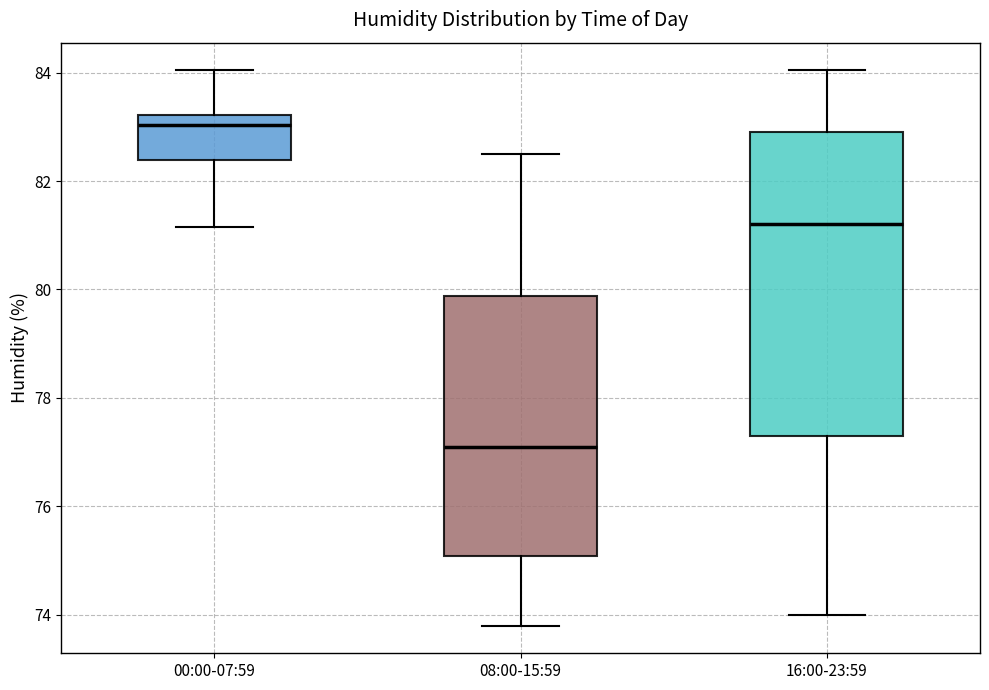

Reading left to right, transcribe this box plot: for each box, give where its median line is, the range the box spans, and where its two whiskers end, as read against the y-axis. The values are not printed on the chart, so give them approximately, as read against the axis.

00:00-07:59: median 83.0, box 82.4 to 83.2, whiskers 81.2 to 84.0
08:00-15:59: median 77.2, box 75.0 to 79.8, whiskers 73.8 to 82.6
16:00-23:59: median 81.2, box 77.4 to 83.0, whiskers 74.0 to 84.0